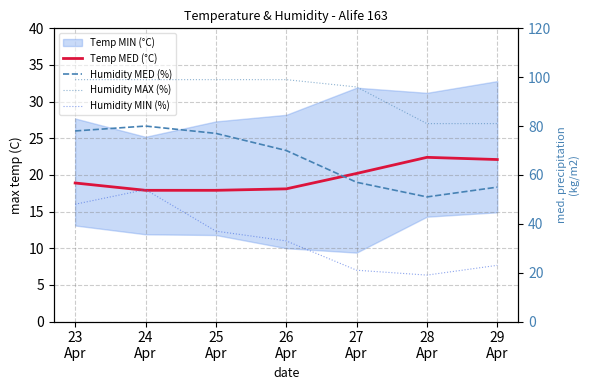

At 25
Apr, list the series in order from largest to smallest.

Humidity MAX (%), Humidity MED (%), Humidity MIN (%), Temp MED (°C)